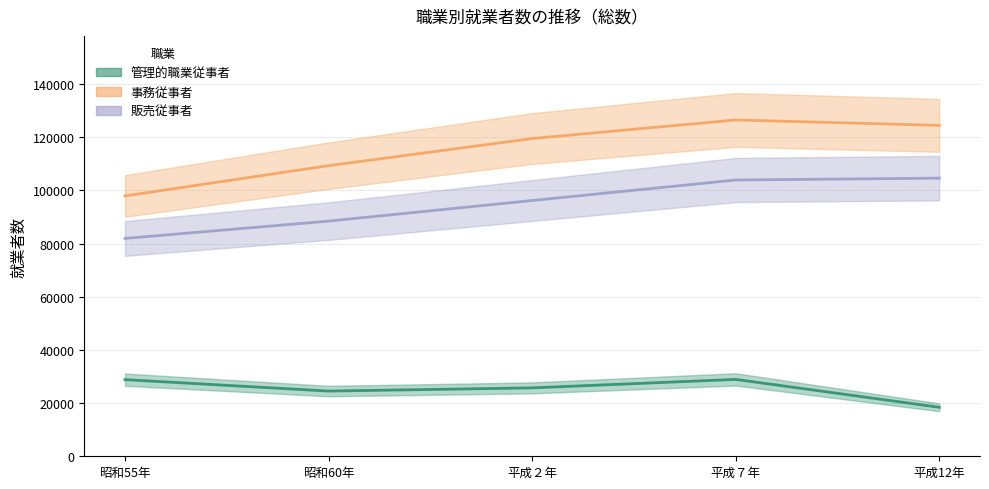

The value of 管理的職業従事者 at 昭和60年 is 35519. True or false?

False